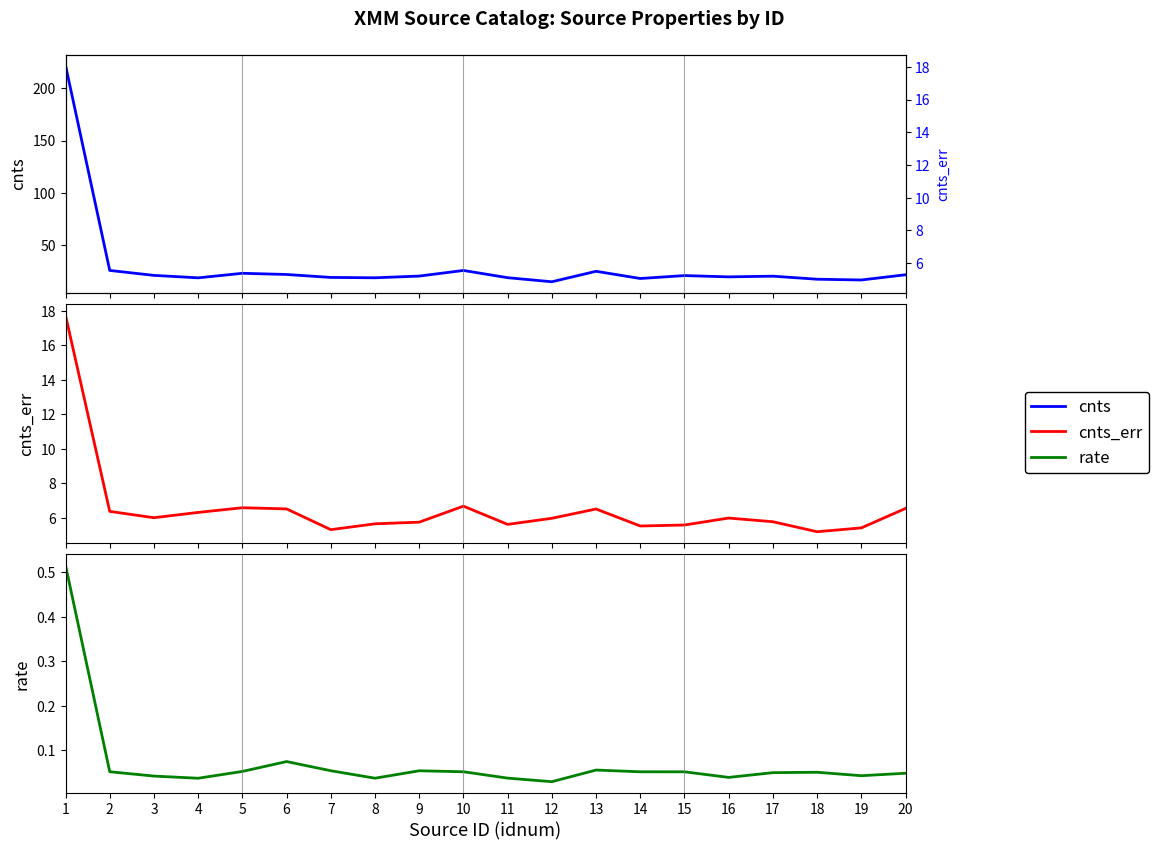

Is the value of cnts_err at 4 greater than the value of rate at 9?

Yes